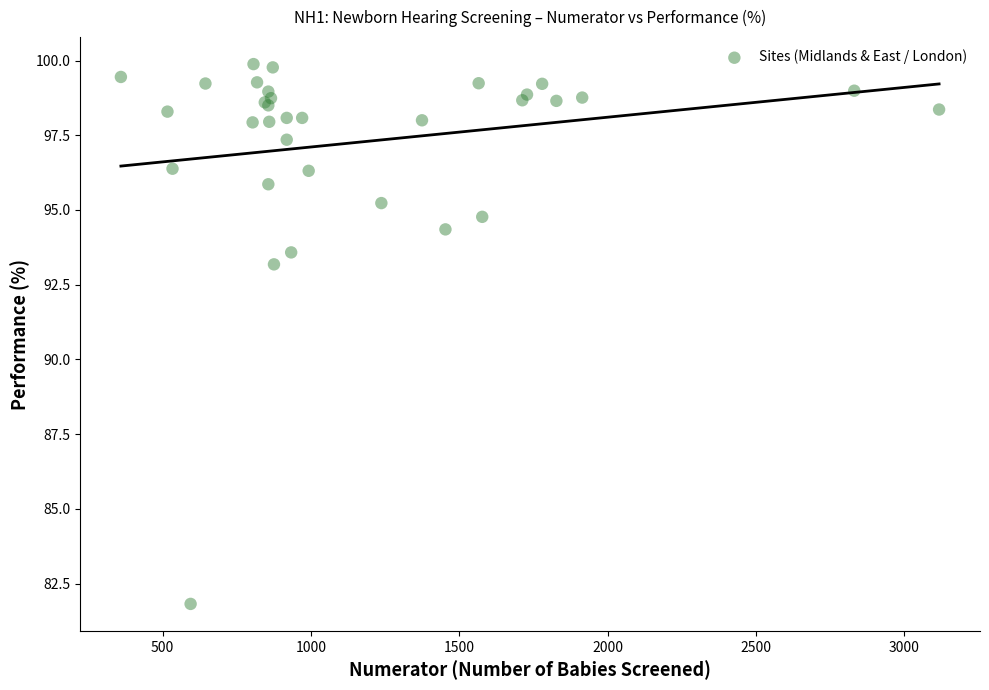

What Y value in the scatter plot is closest to 90?

93.2